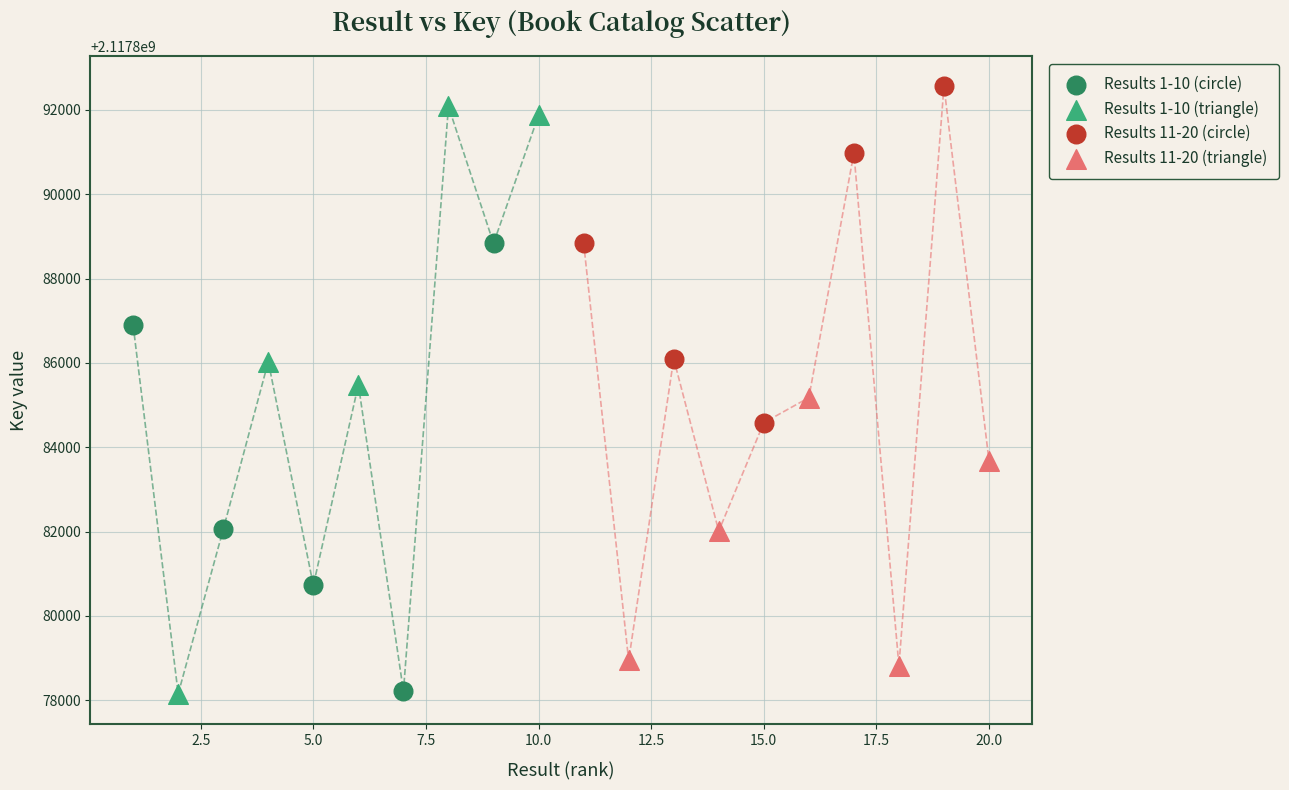

Which series contains the highest Y value?

Results 11-20 (circle)